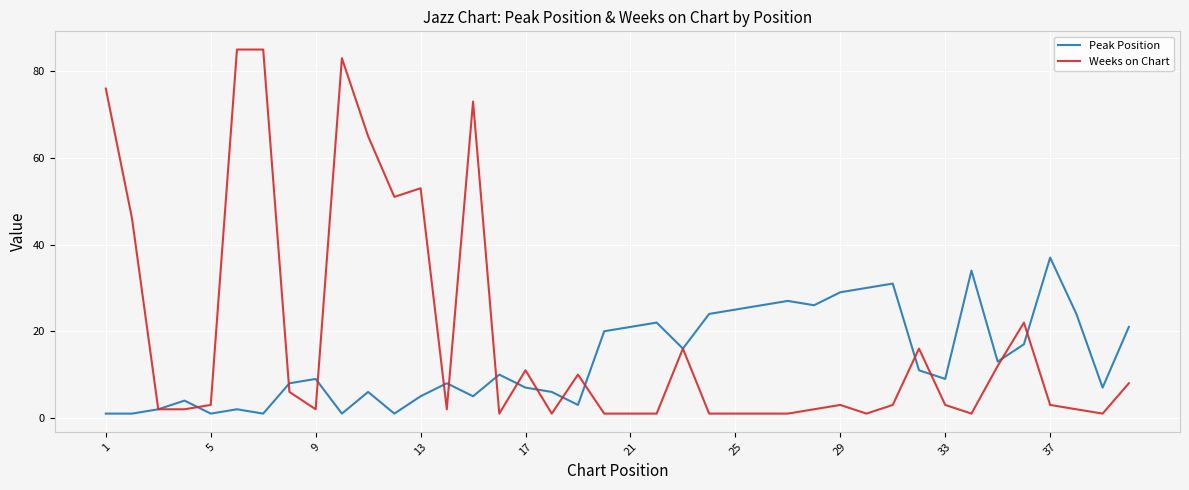

Is this an area chart (filled region under the line)?

No